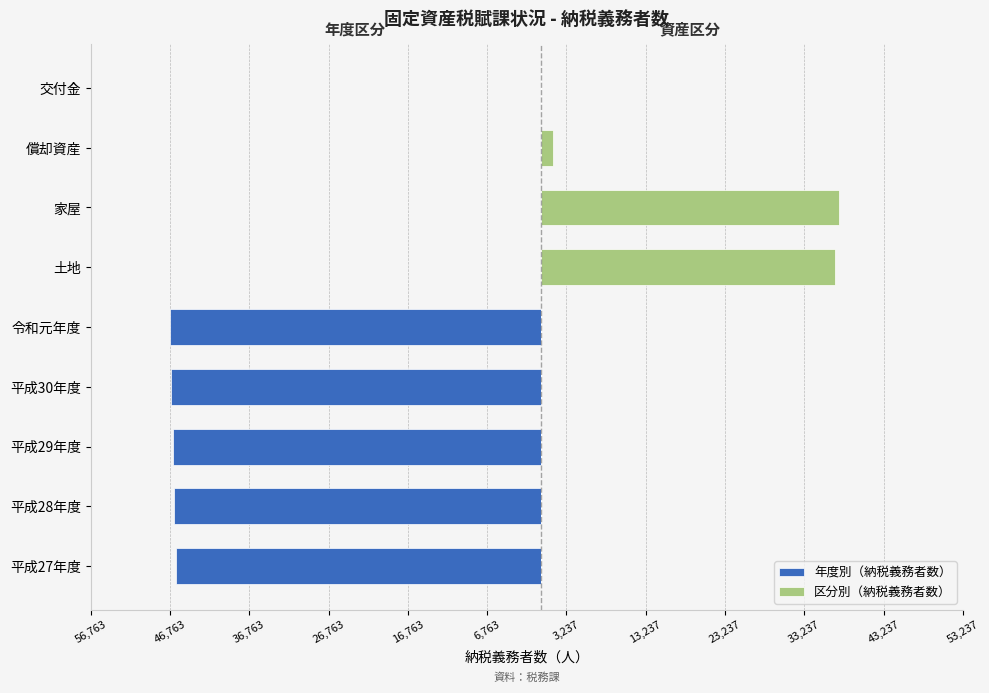

Which has a higher value, 家屋 or 交付金?

家屋